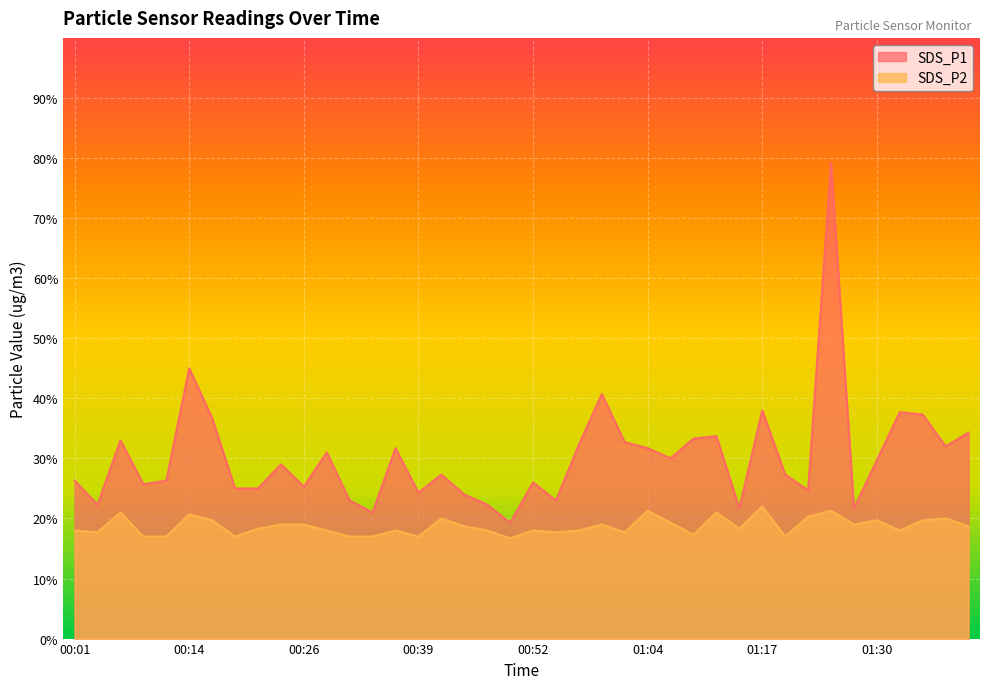

Which series has the largest total across all categories?

SDS_P1